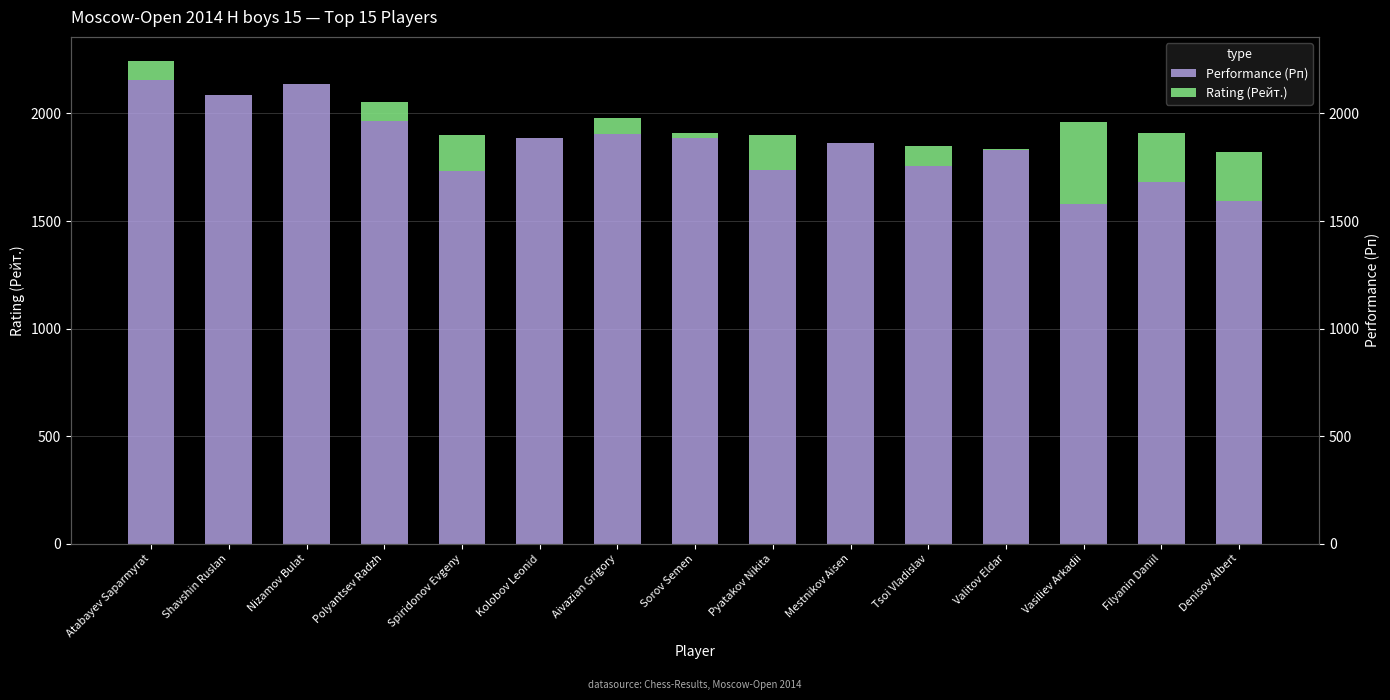

At which label does Rating (Рейт.) first exceed 88?

Polyantsev Radzh